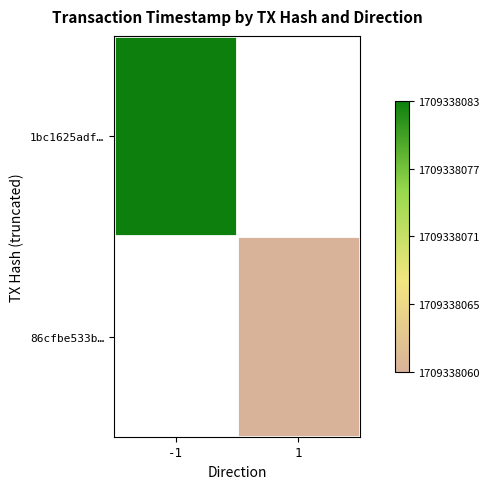

Is it true that 1bc1625adf43fd1e48ddb1f95913508174586ec equals -1 at 0?

True